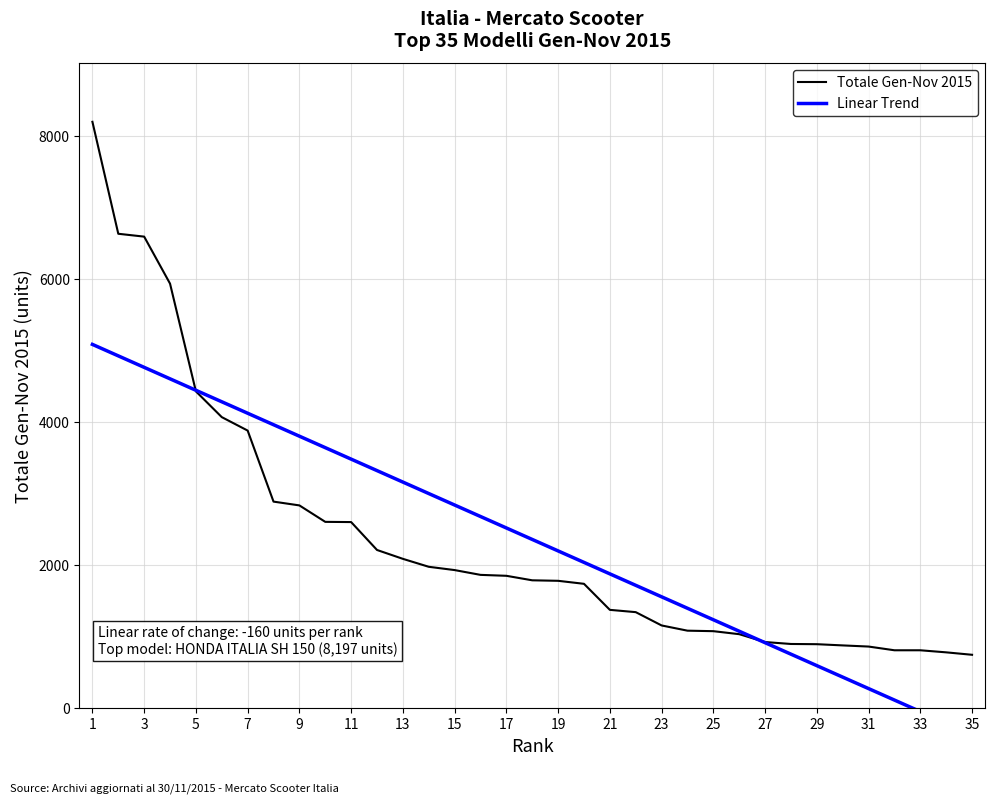

The value of Totale Gen-Nov 2015 at 5 is 4429. True or false?

True